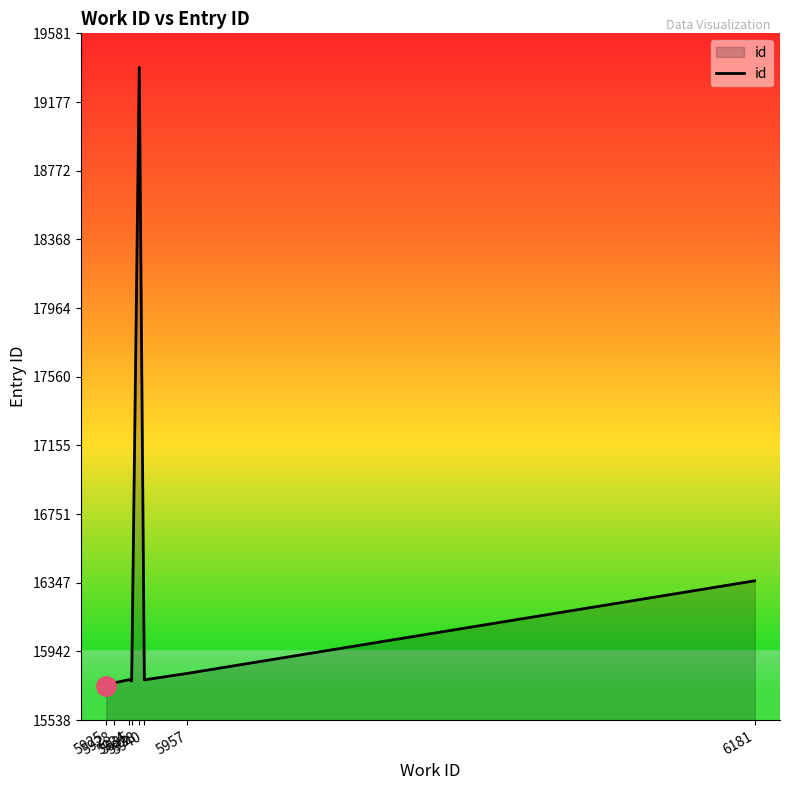

What is the ratio of the value at 5940 to the value at 5957?

1.0